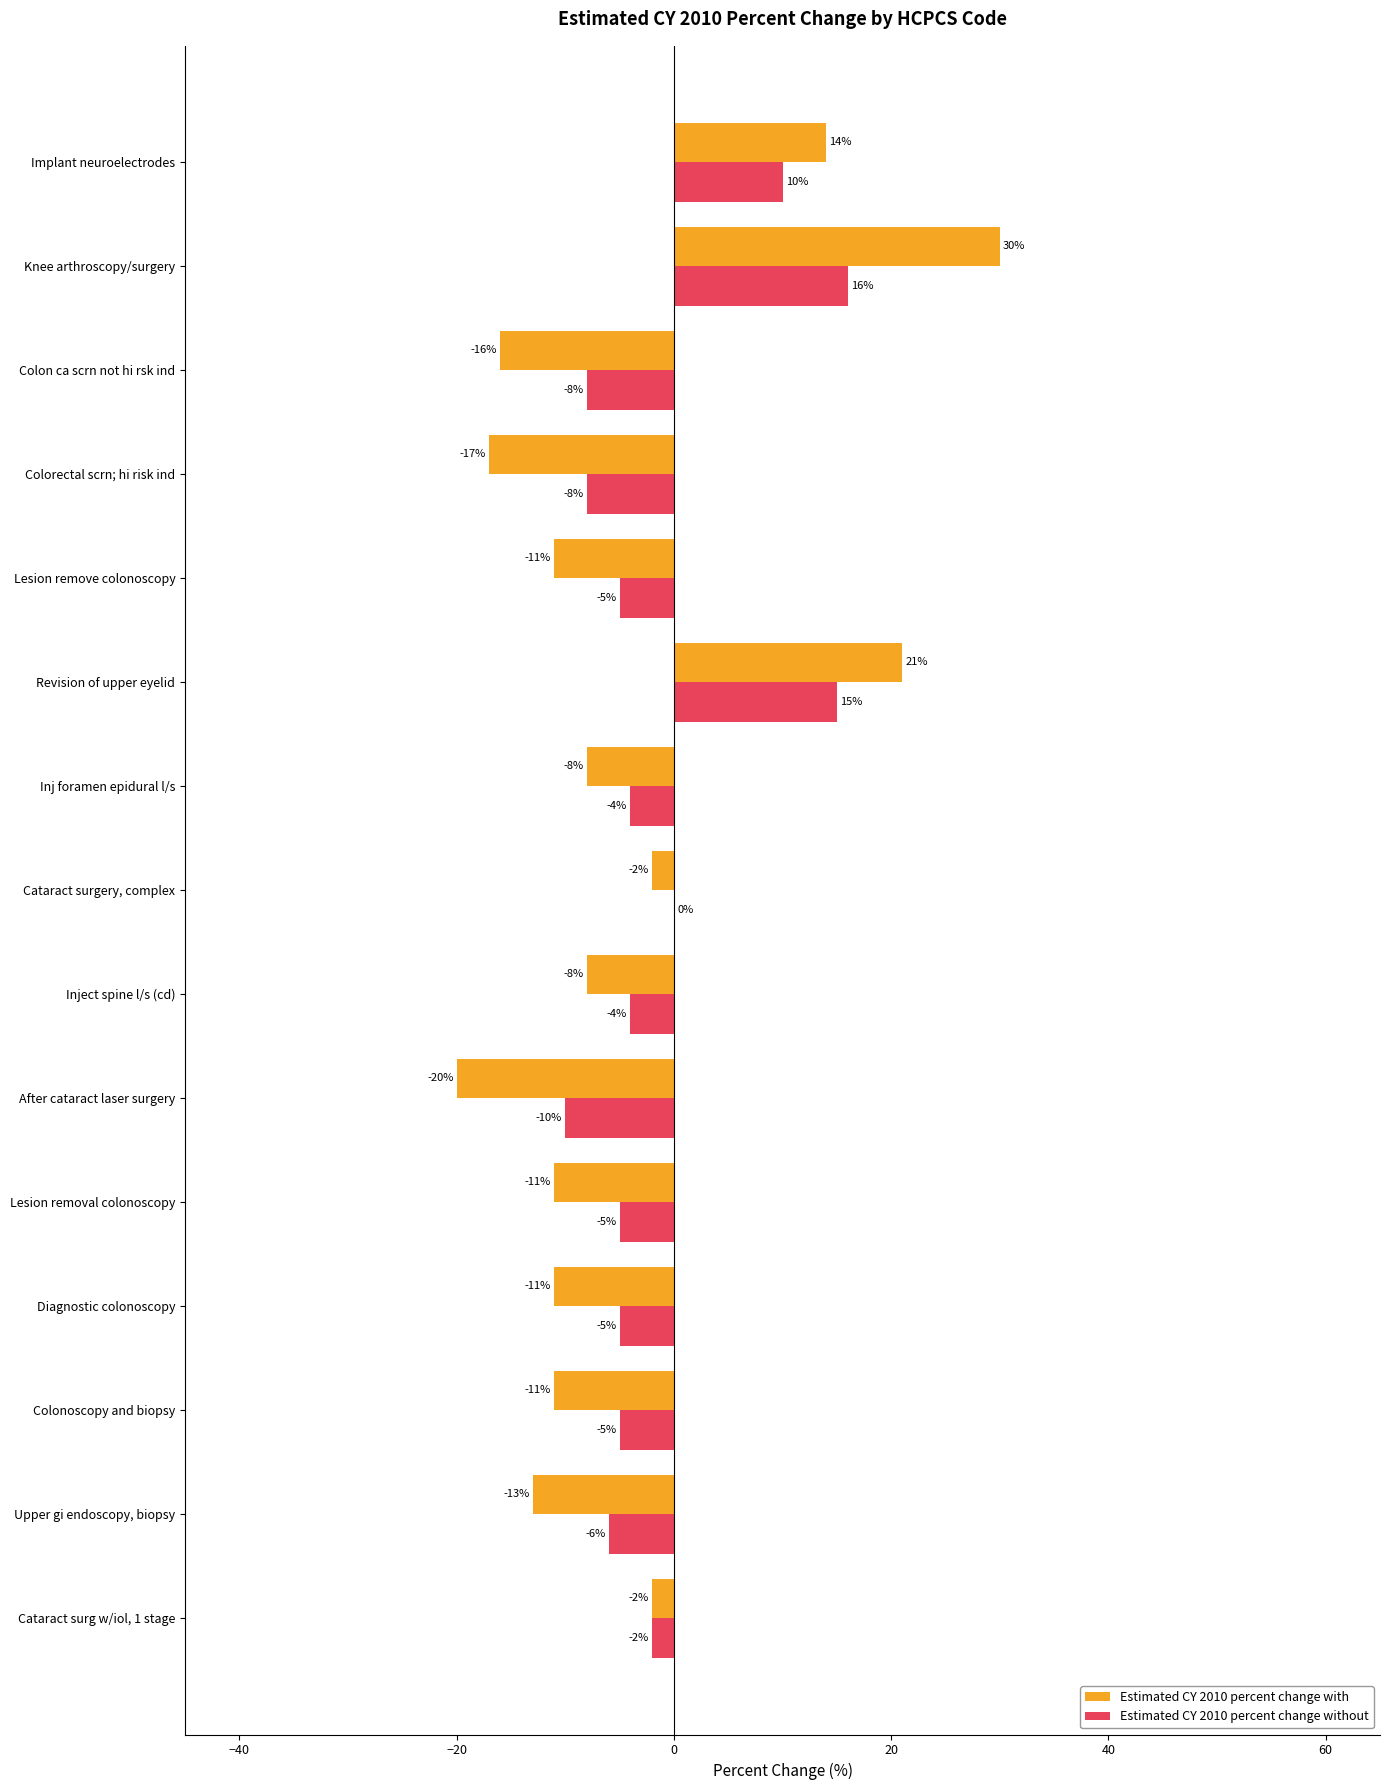

What is the maximum value shown in the chart?

30